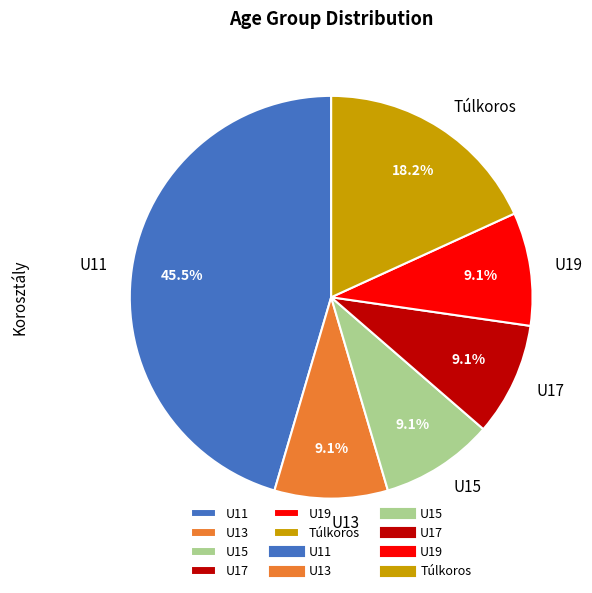

How many slices are in this pie chart?

6